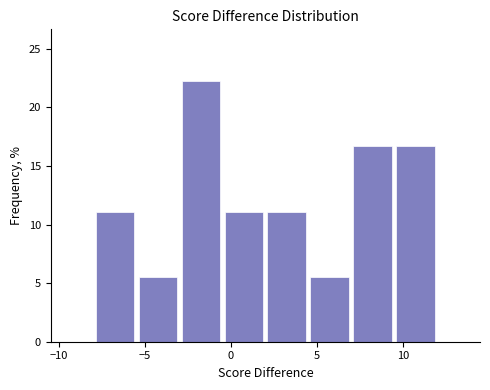

Which range on the x-axis has the tallest bar?

-3.0 to -0.5